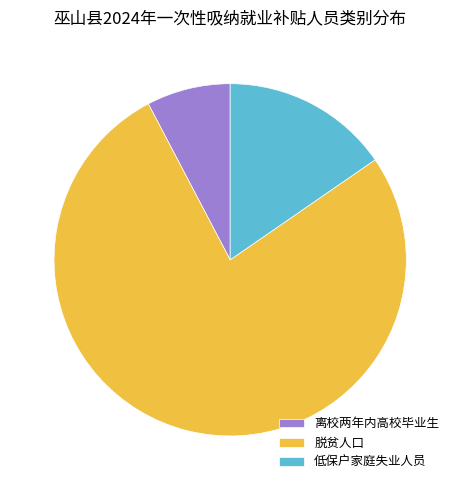

What is the largest slice in the pie chart?

脱贫人口